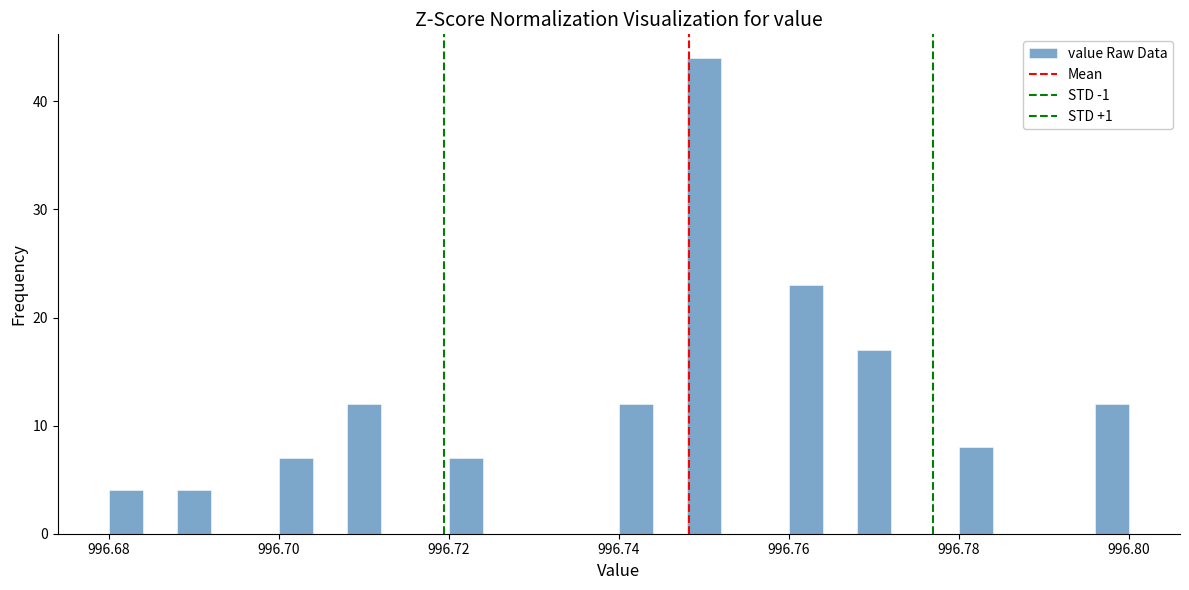

Read against the x-axis, roughly where is the centre of the tallest bar?

996.750